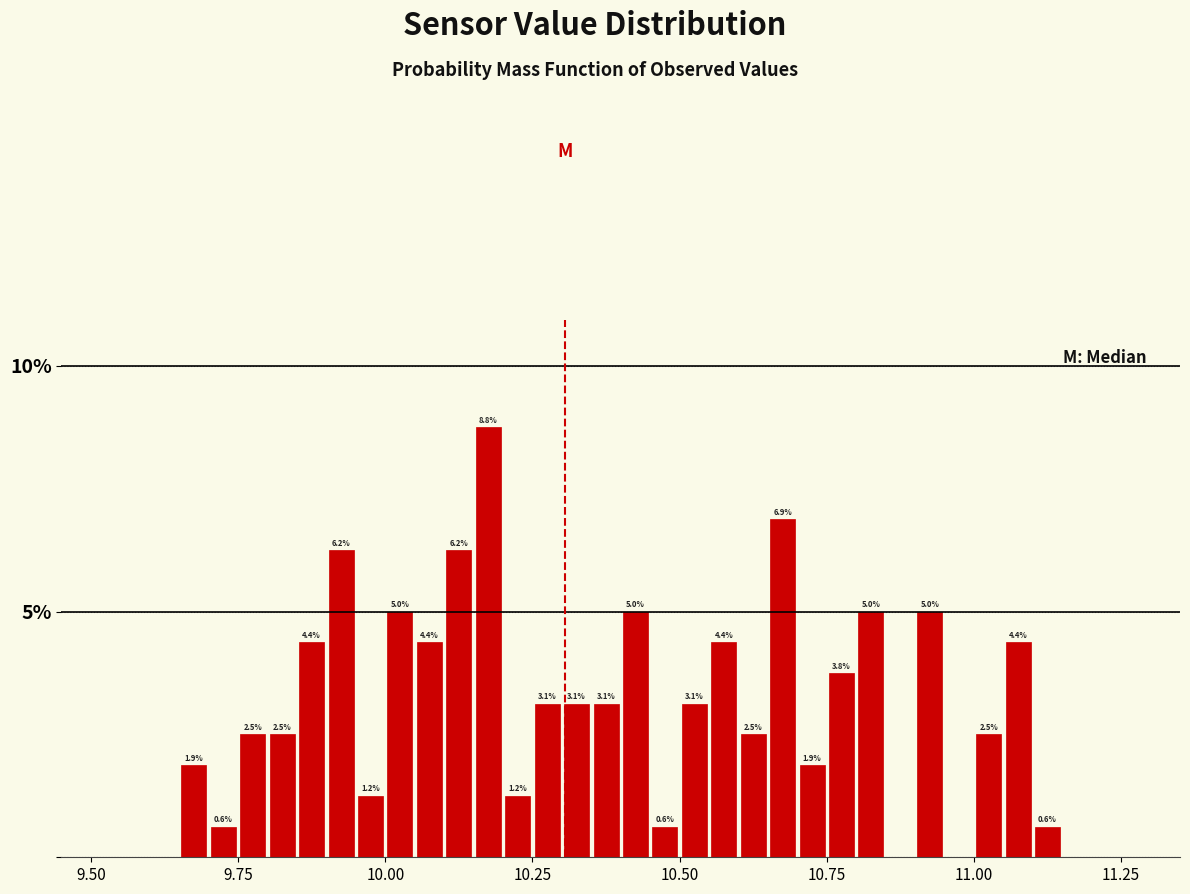

Around what value on the x-axis is the tallest bar? Give the approximate position of its centre, as read against the axis.

10.20